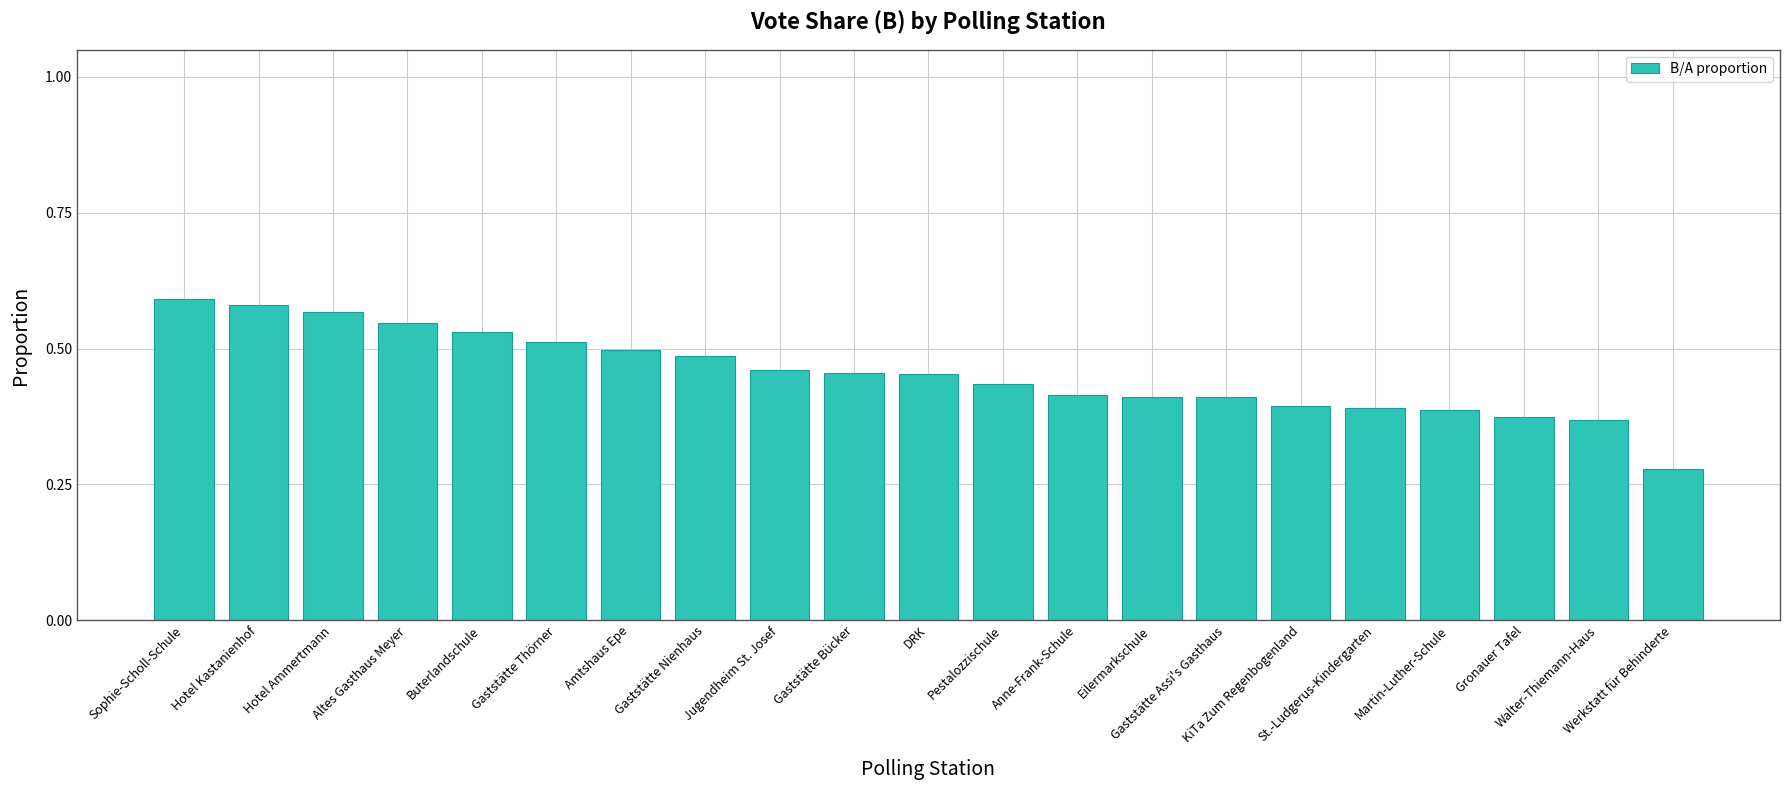

Which label corresponds to the smallest value in the chart?

Werkstatt für Behinderte